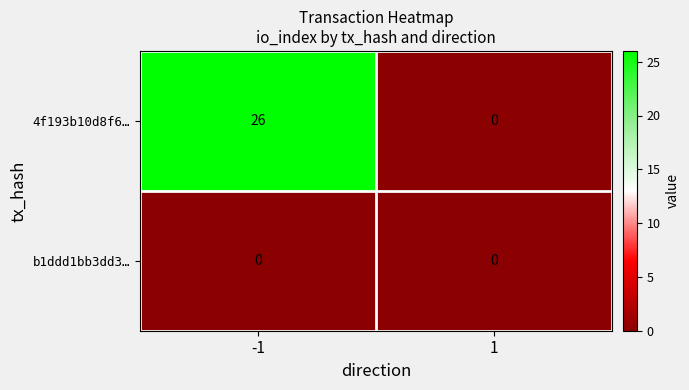

List the series in order of their overall mean, highest first.

4f193b10d8f6…, b1ddd1bb3dd3…